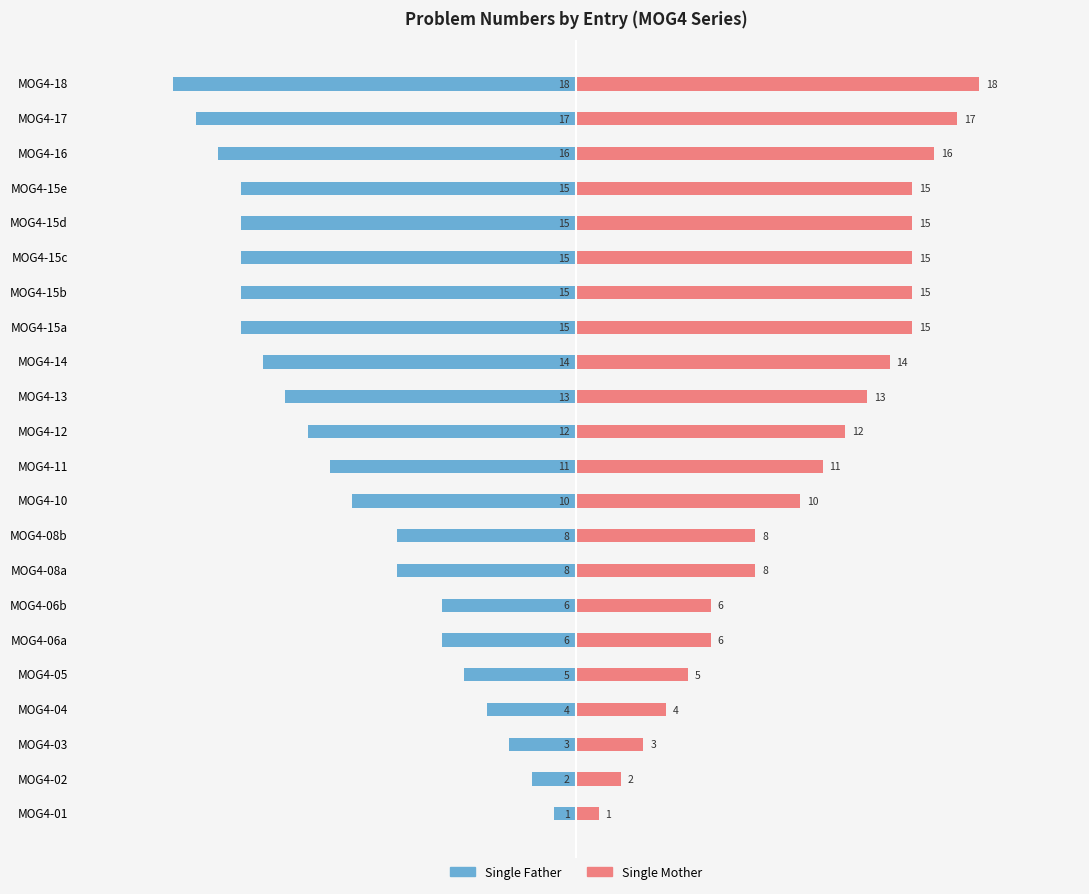

What is the difference between the Single Father values at 9 and 11?

2